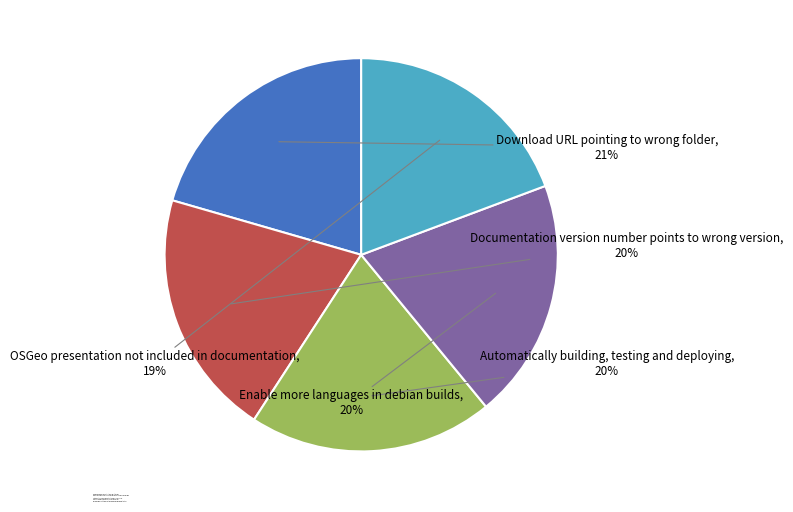

To the nearest percent, what is the difference between the Download URL pointing to wrong folder and Enable more languages in debian builds slice percentages?

1%